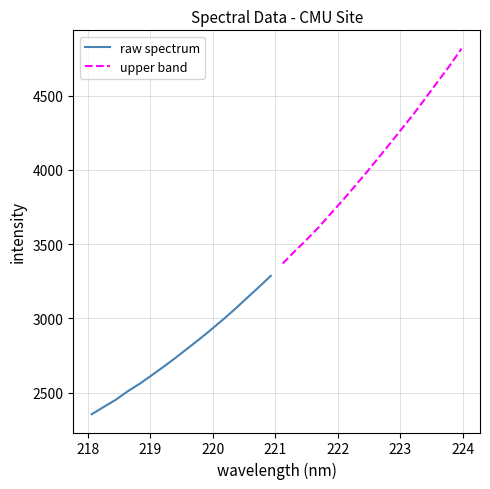

What is the sum of all upper band values?

64842.0